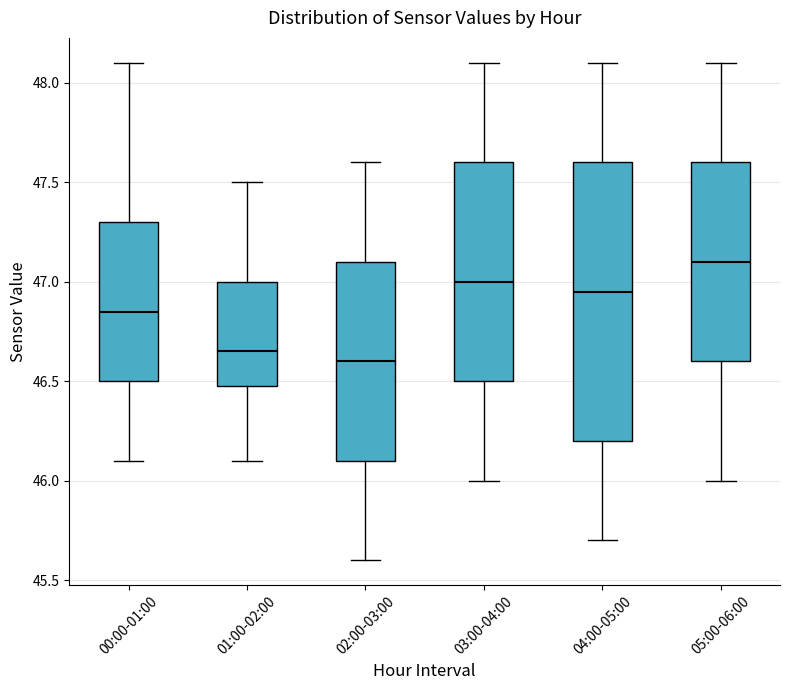

Which box is the tallest, from its lower edge to its upper edge?

04:00-05:00